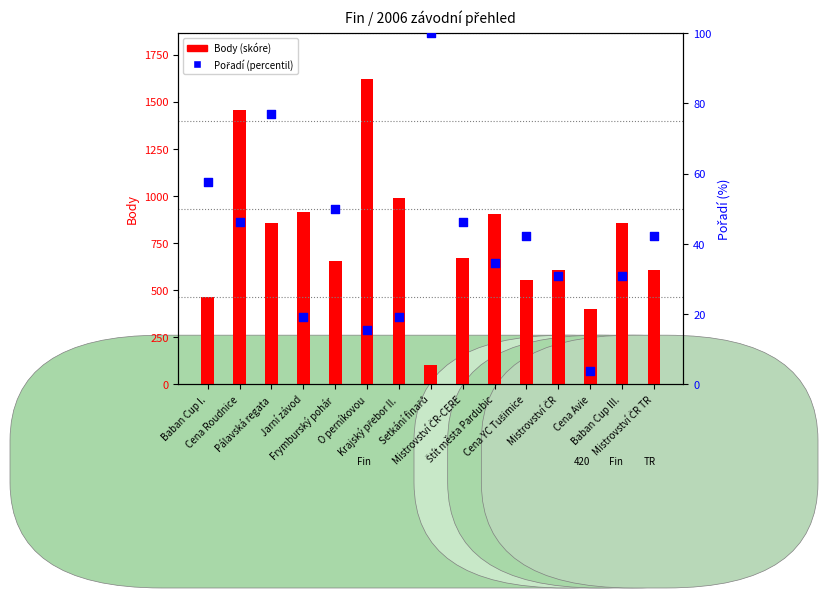

What are all the series names shown in the legend?

Body (skóre), Pořadí (percentil)